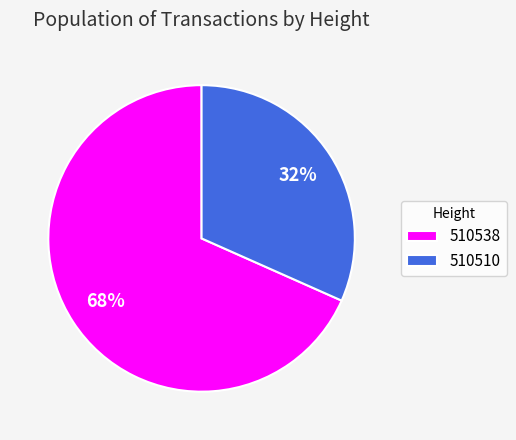

To the nearest percent, what is the average slice percentage?

50%